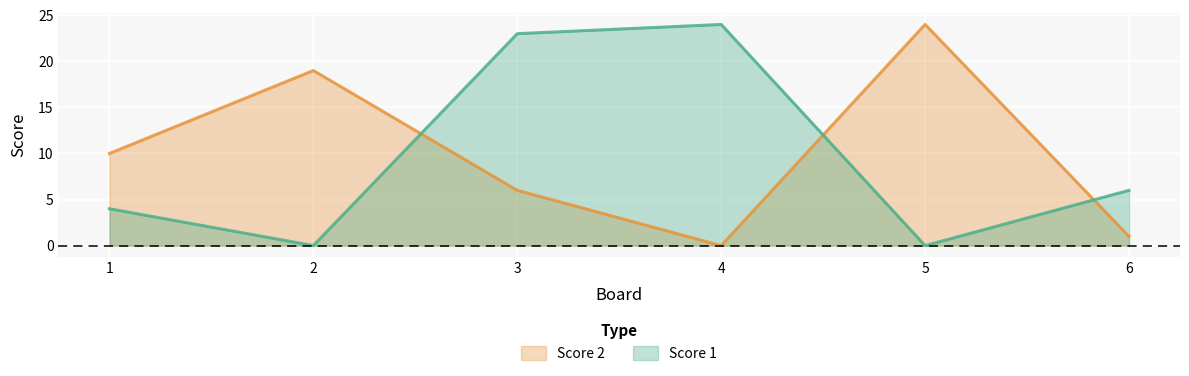

Which series has the largest range (max minus min)?

Score 1